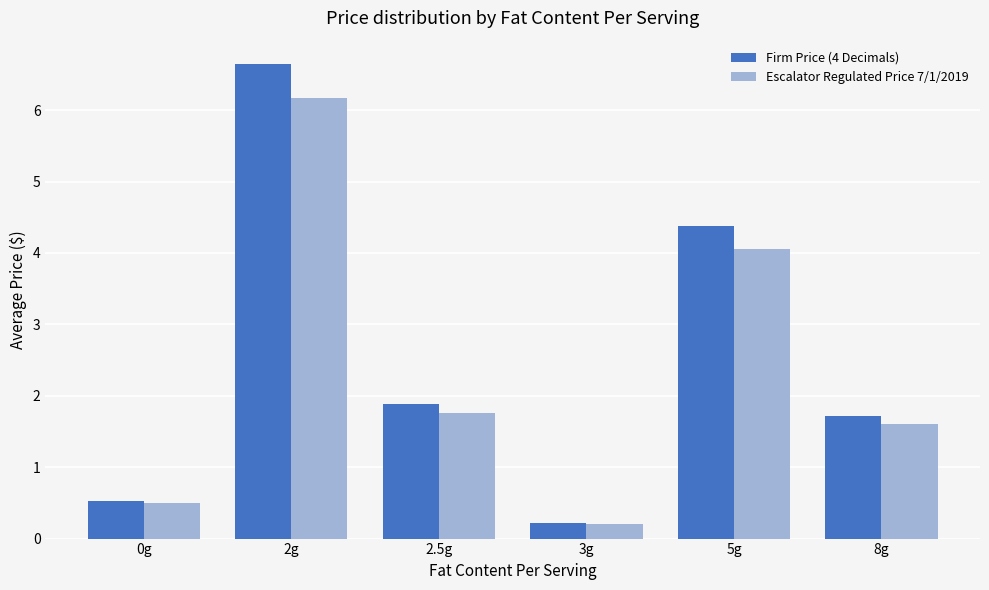

At which label does Escalator Regulated Price 7/1/2019 reach its minimum?

3g